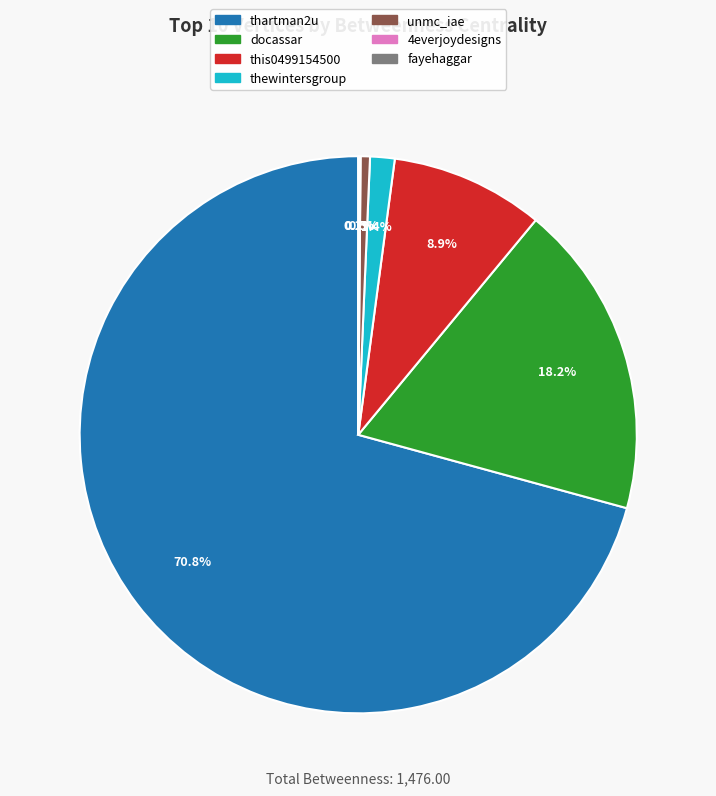

Is there any slice that represents more than half of the pie?

Yes